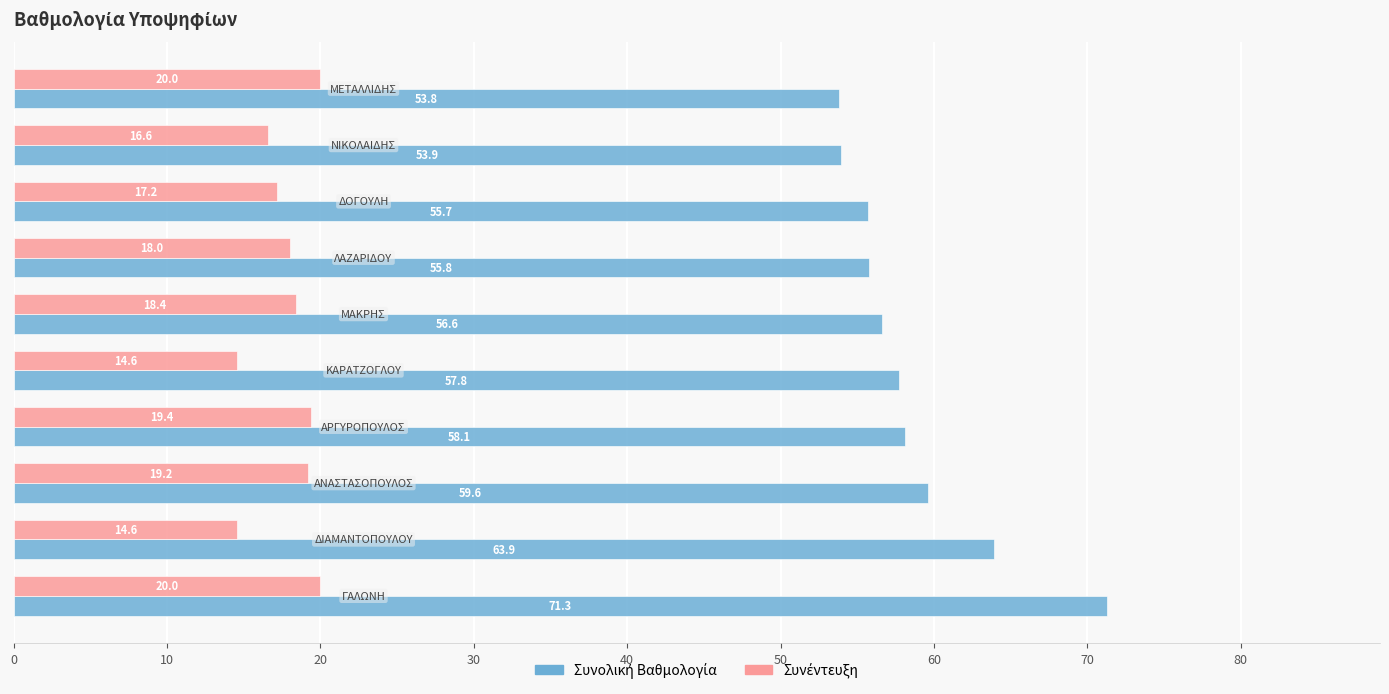

At how many categories does at least one series exceed 19?

10